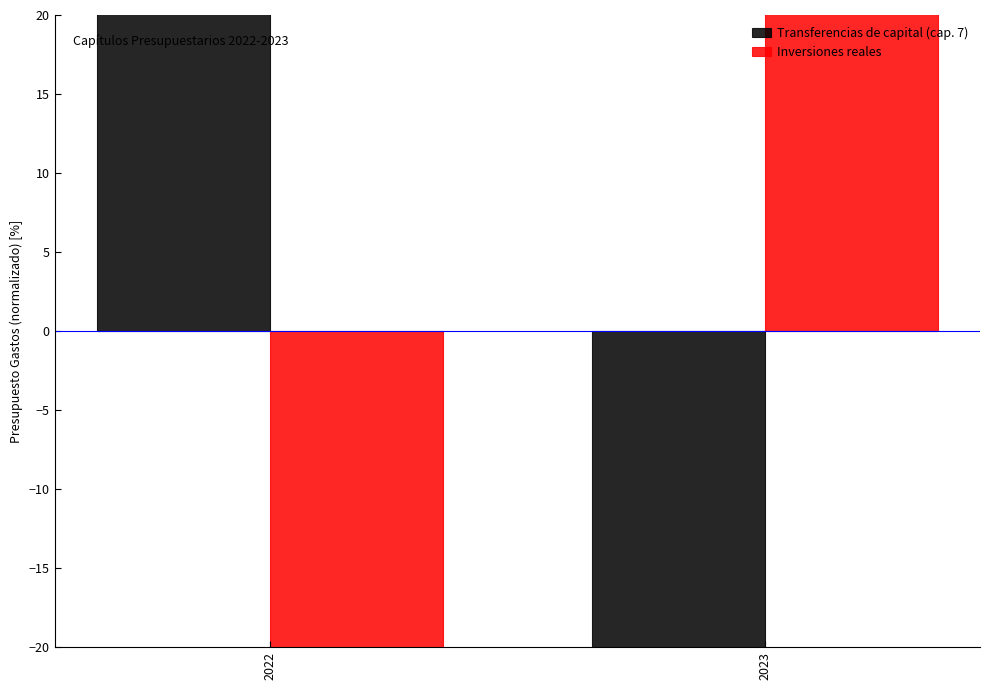

How many values in Transferencias de capital (cap. 7) are below zero?

1